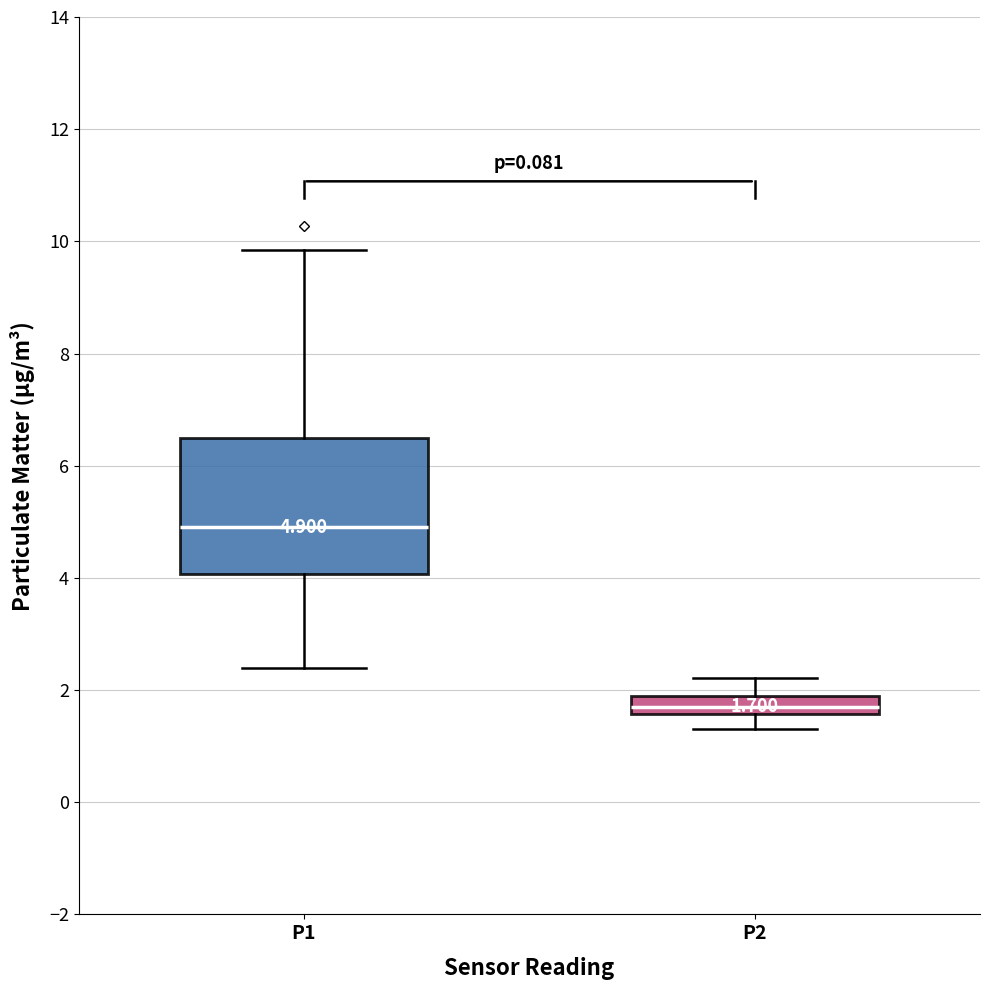

Which box's median line is the lowest?

P2